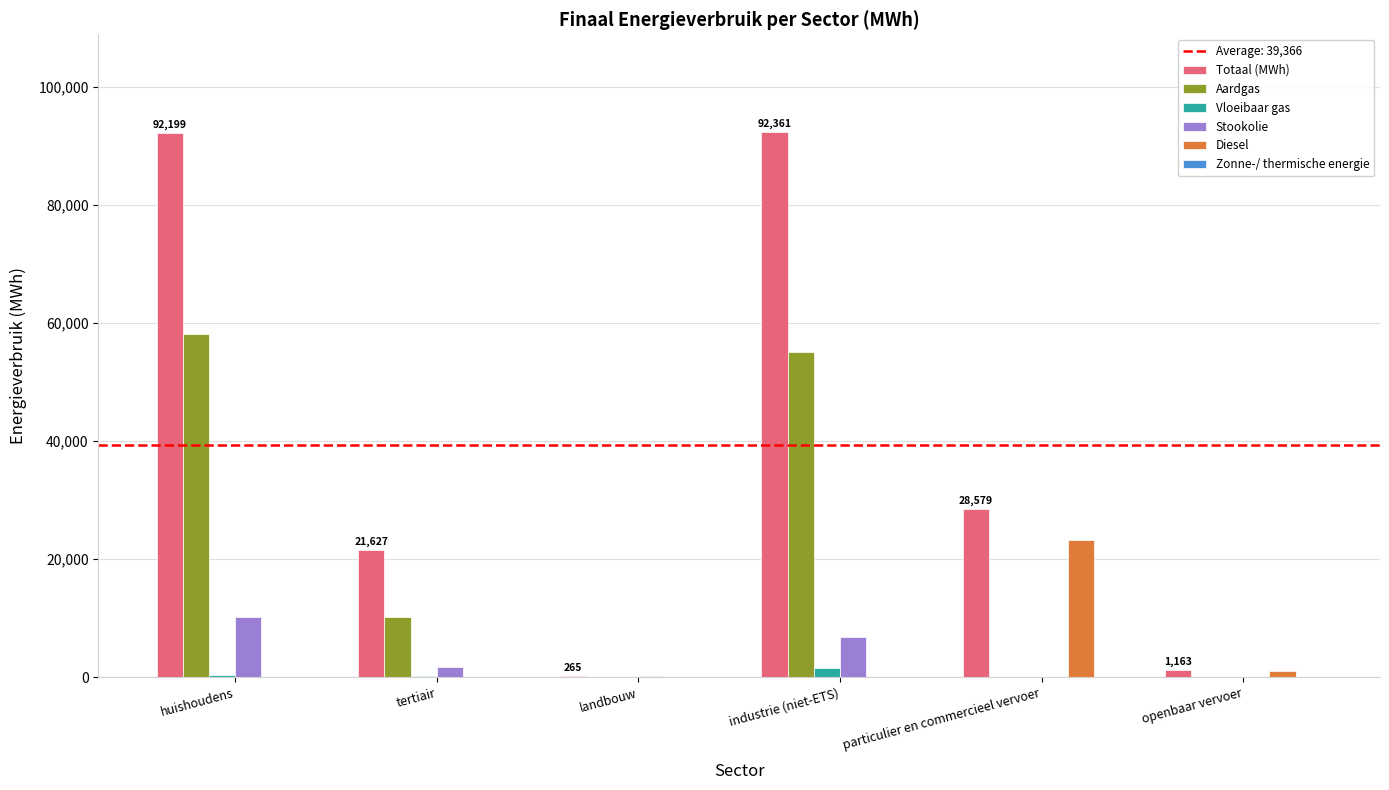

The value of Totaal (MWh) at industrie (niet-ETS) is 132922.7. True or false?

False